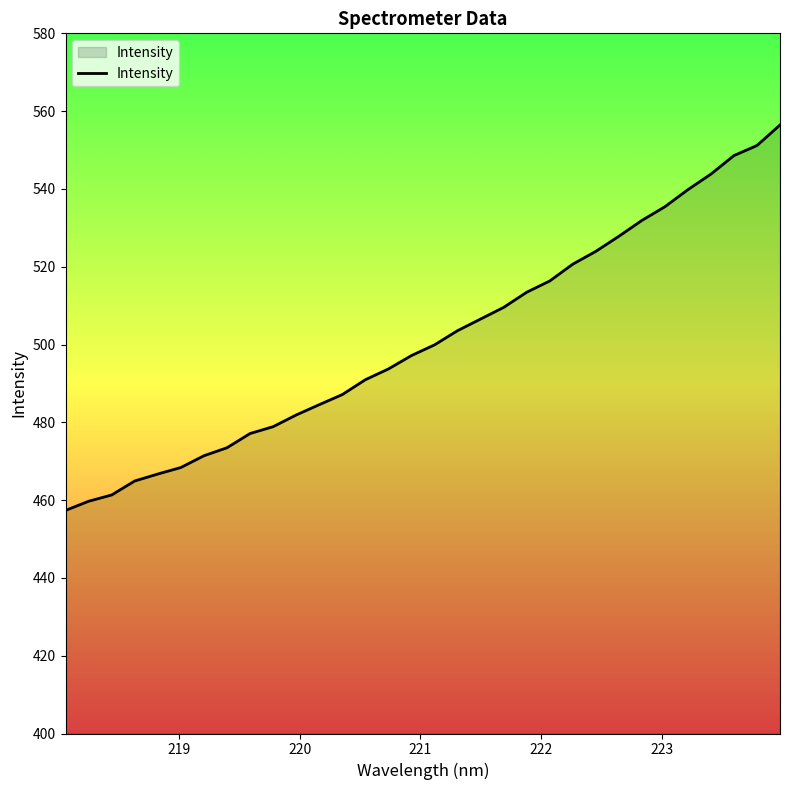

What is the difference between the maximum and minimum values?

99.1